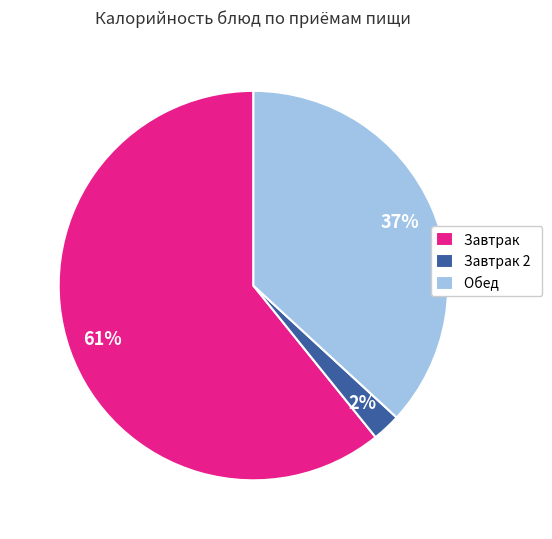

Which has a higher value, Завтрак or Обед?

Завтрак